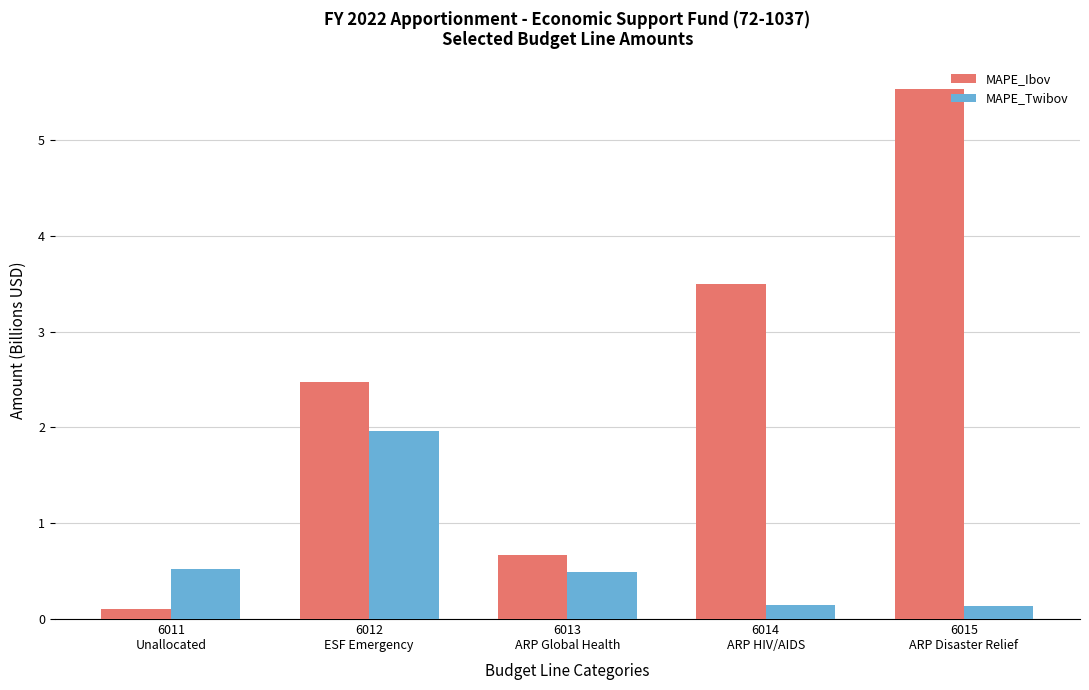

The value of MAPE_Ibov at 6014
ARP HIV/AIDS is 6.2. True or false?

False